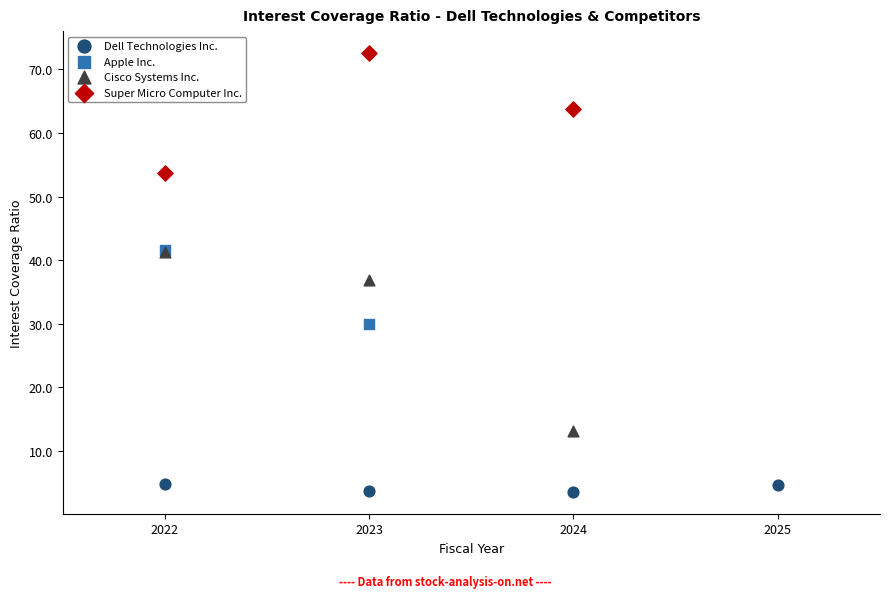

Which series reaches the minimum Y coordinate?

Dell Technologies Inc.